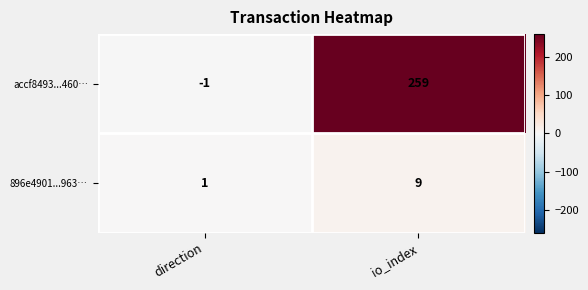

At which label is 896e4901...963… closest to 5?

direction